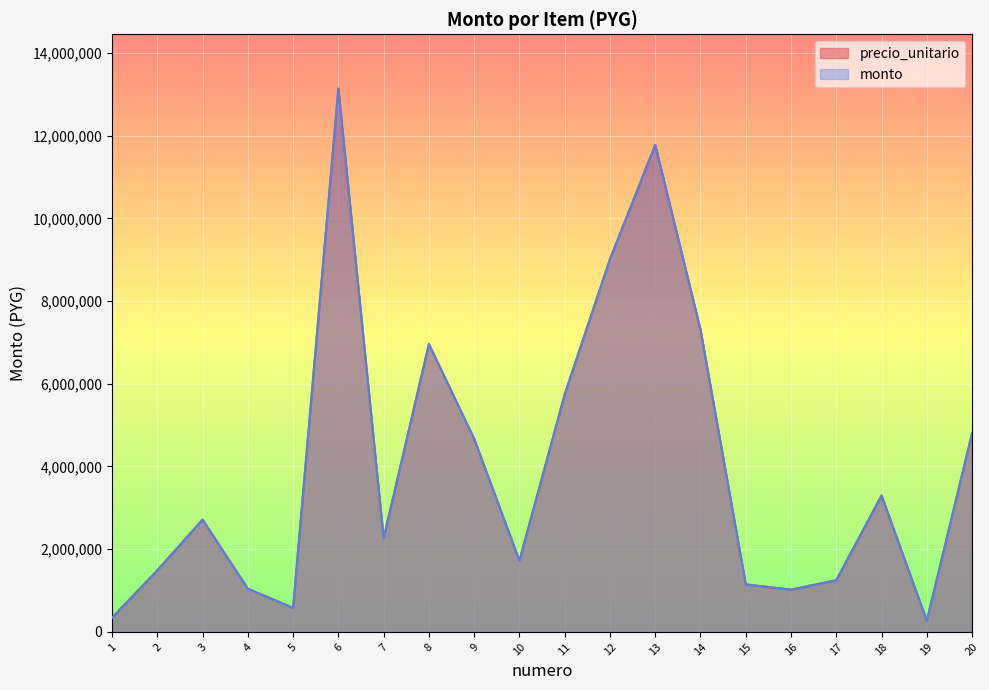

Does the chart display data point markers on the line(s)?

No